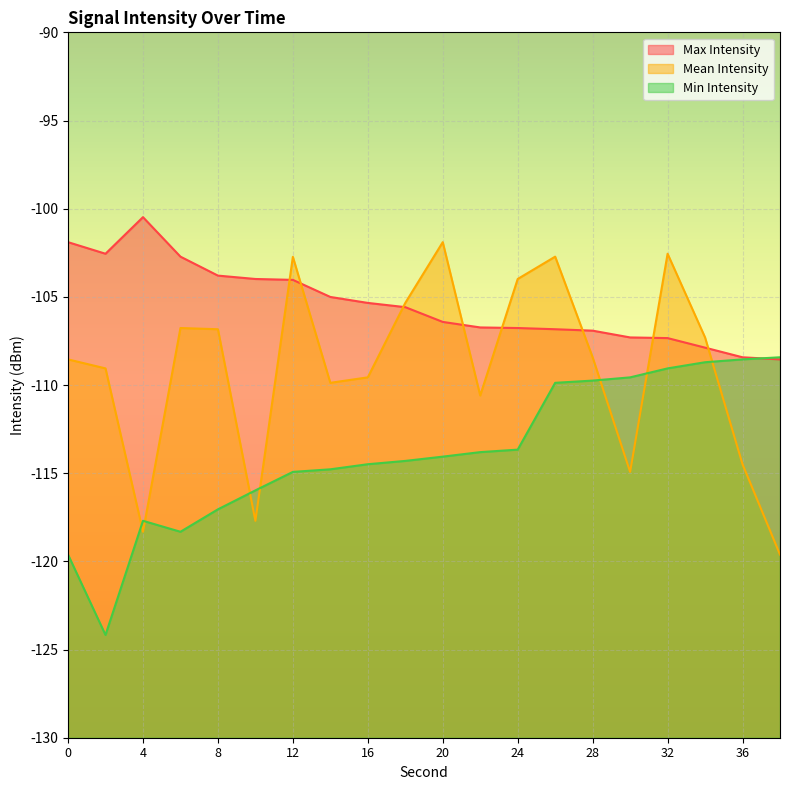

What is the average value of the Mean Intensity series?

-109.1